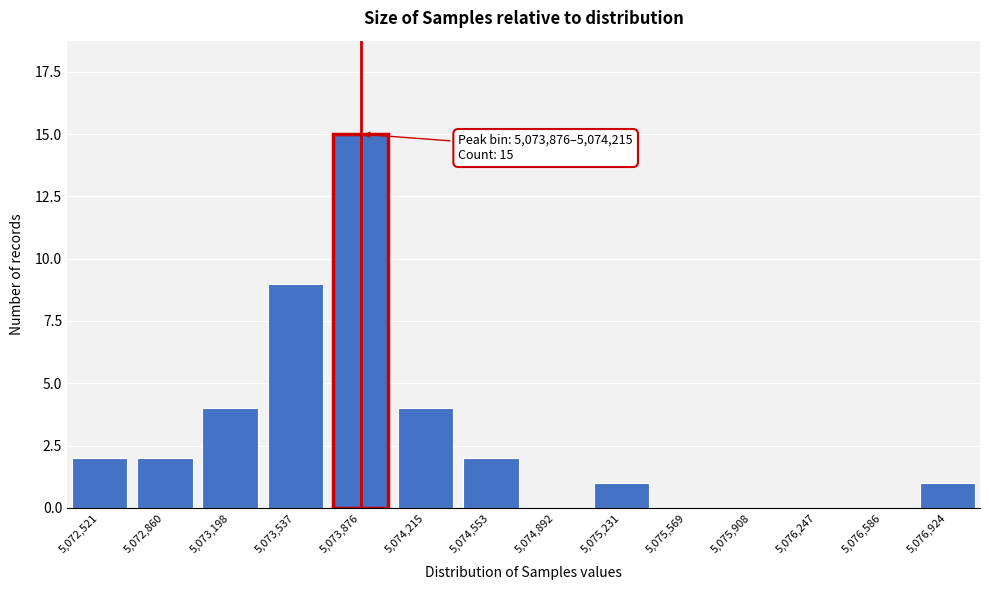

Reading left to right, what are all the values shown in this chart?

5,072,521=2	5,072,860=2	5,073,198=4	5,073,537=9	5,073,876=15	5,074,215=4	5,074,553=2	5,074,892=0	5,075,231=1	5,075,569=0	5,075,908=0	5,076,247=0	5,076,586=0	5,076,924=1